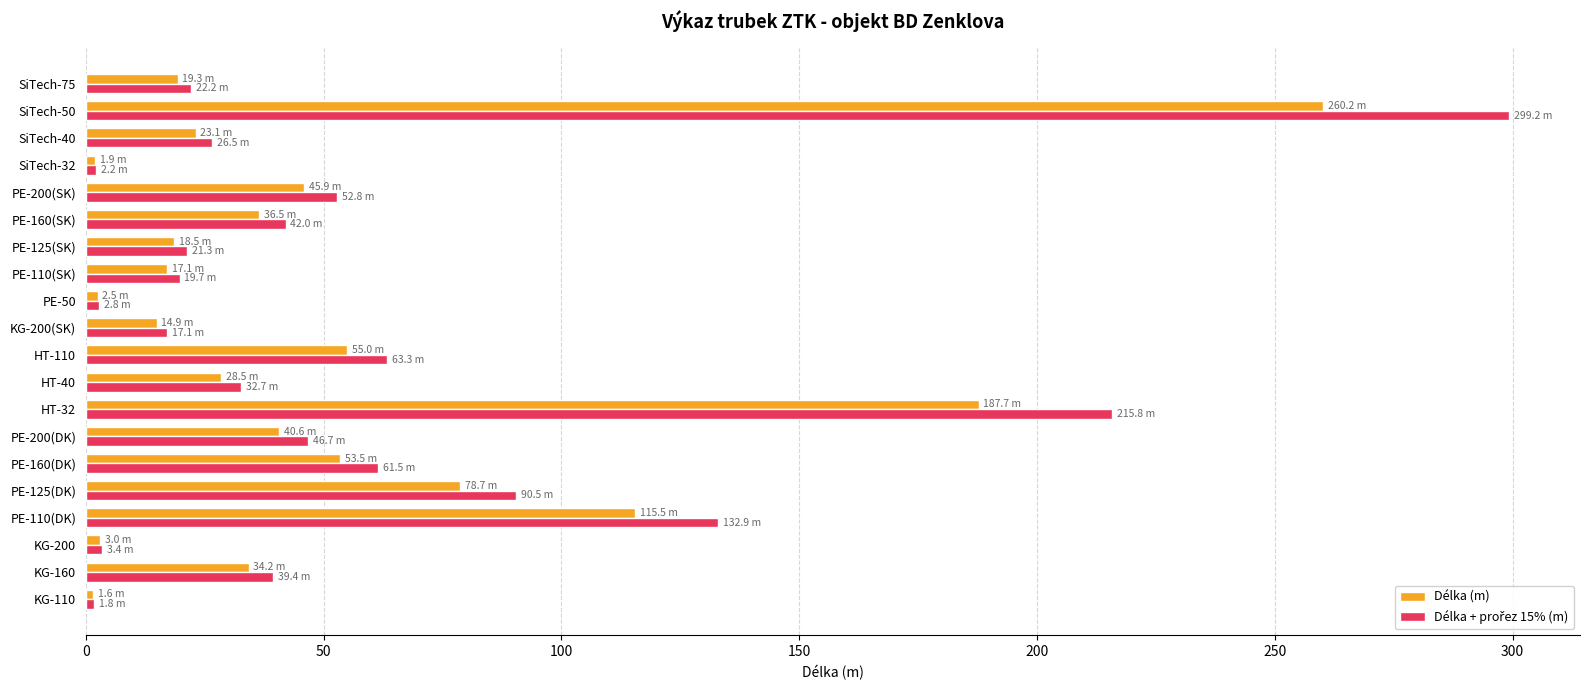

What is the sum of all Délka (m) values?

1038.2